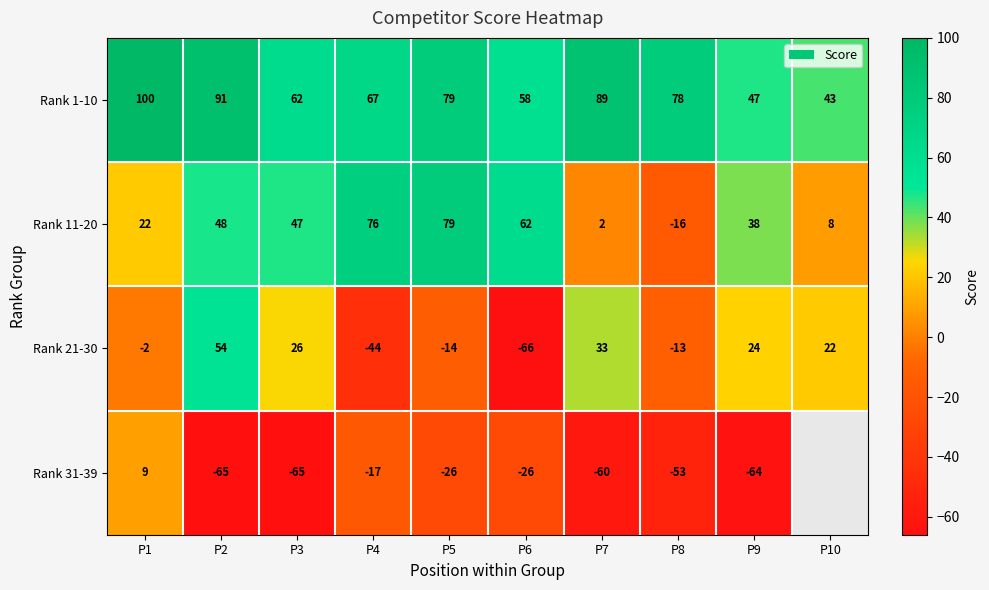

What is the sum of all Rank 21-30 values?

20